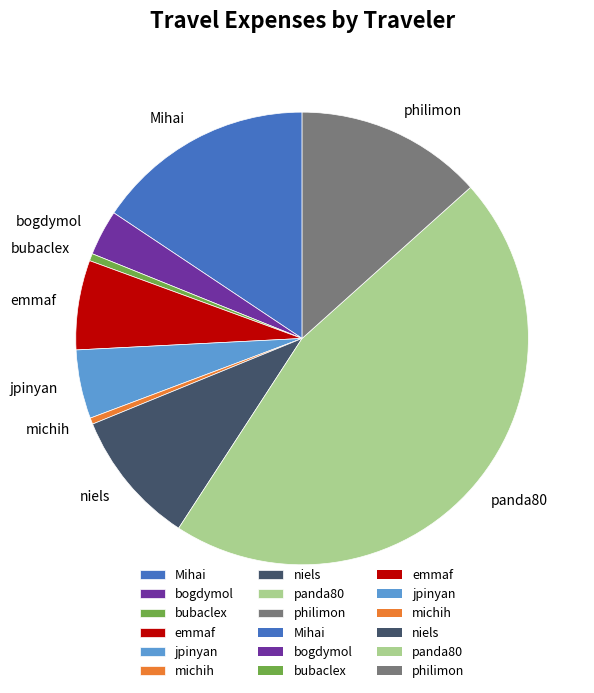

Combined, do philimon and panda80 account for over 50%?

Yes